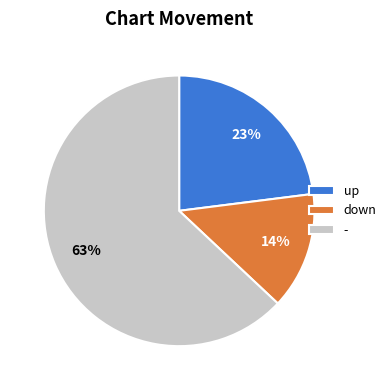

What is the ratio of the value at down to the value at -?

0.2